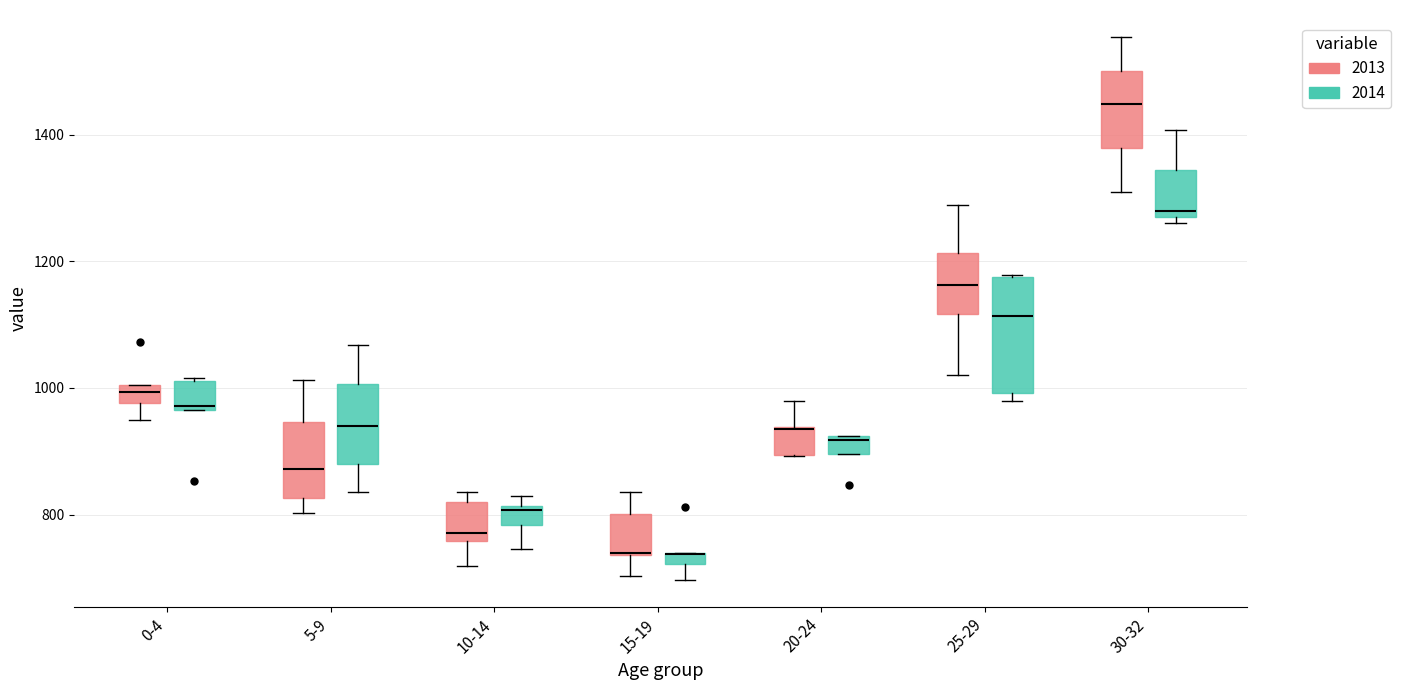

Comparing the boxes themselves (not the whiskers), which one is the tallest?

25-29 (2014)